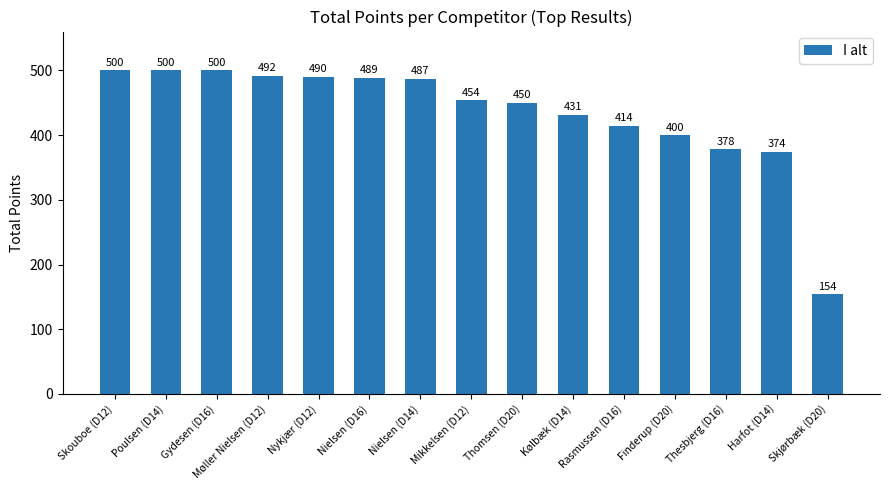

At which label is the value closest to 327?

Harfot (D14)